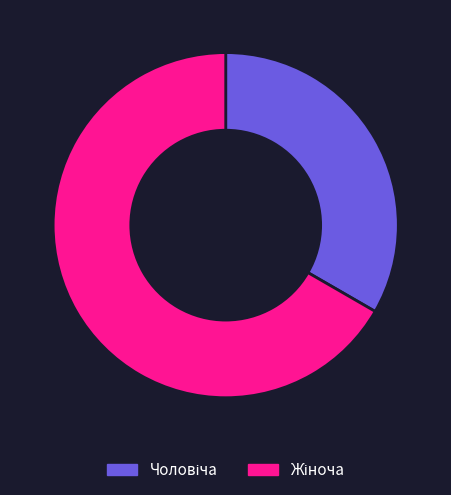

Is there any slice that represents more than half of the pie?

Yes